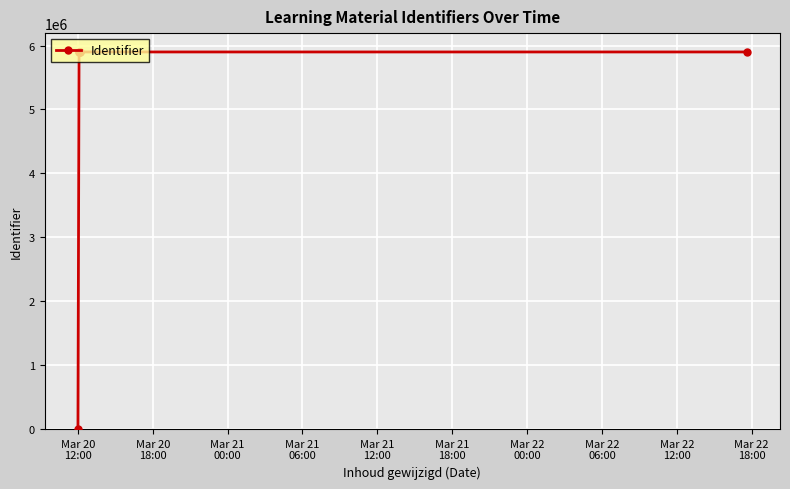

True or false: the data shows -2135654 at Mar 20
12:00.

False